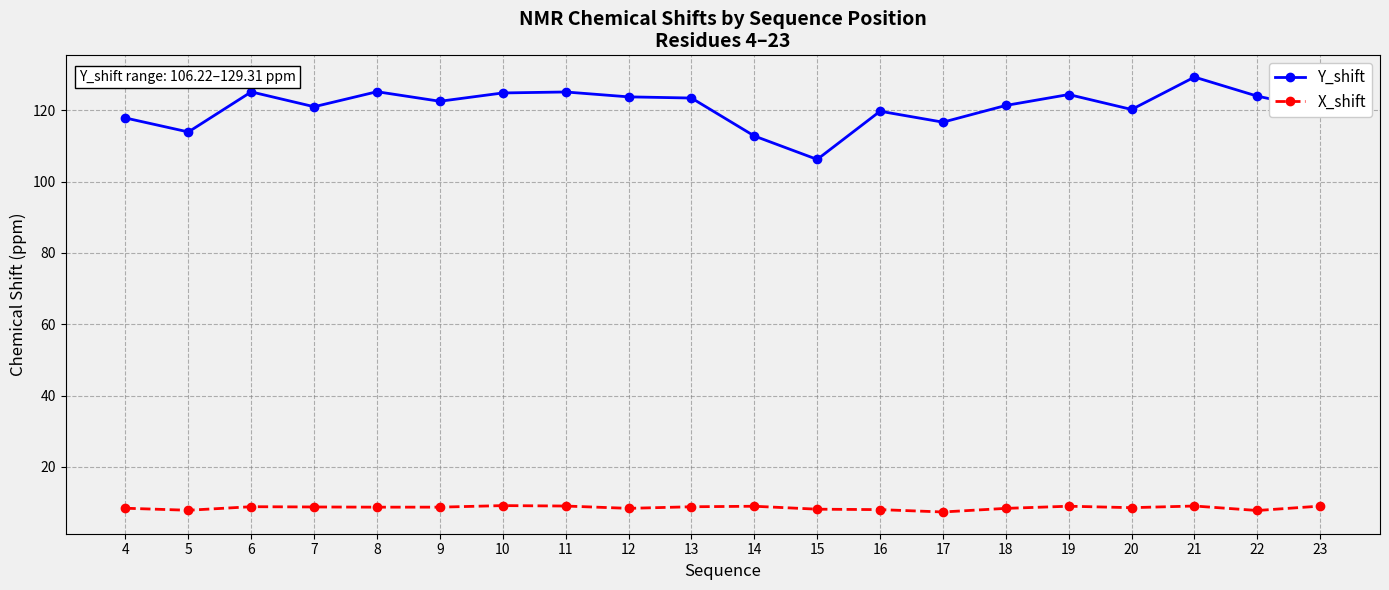

What is the average value of the Y_shift series?

120.9